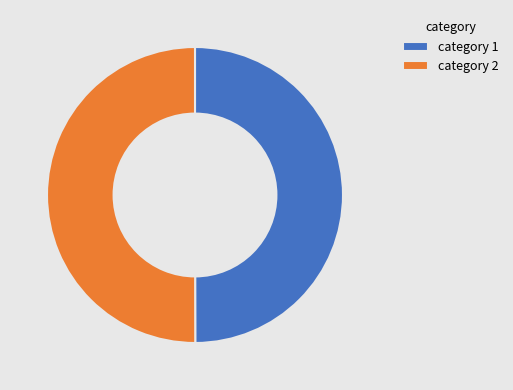

Do category 2 and category 1 together represent more than half of the pie?

Yes